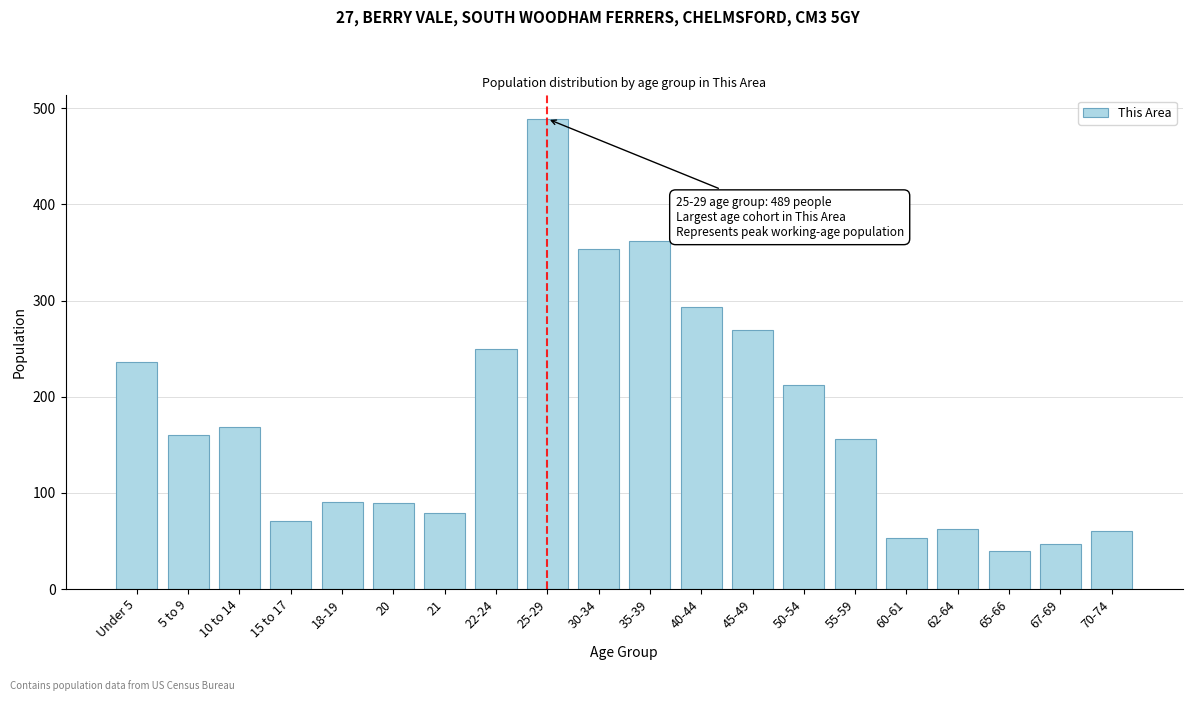

True or false: the data shows 162 at 18-19.

False